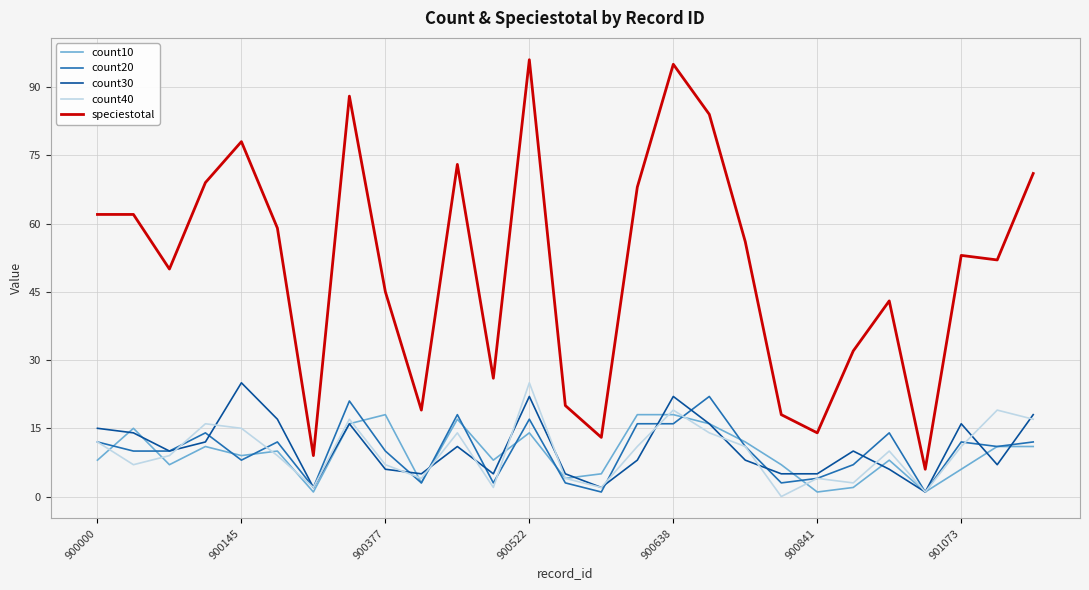

How many interior local peaks does the count30 series have?

7